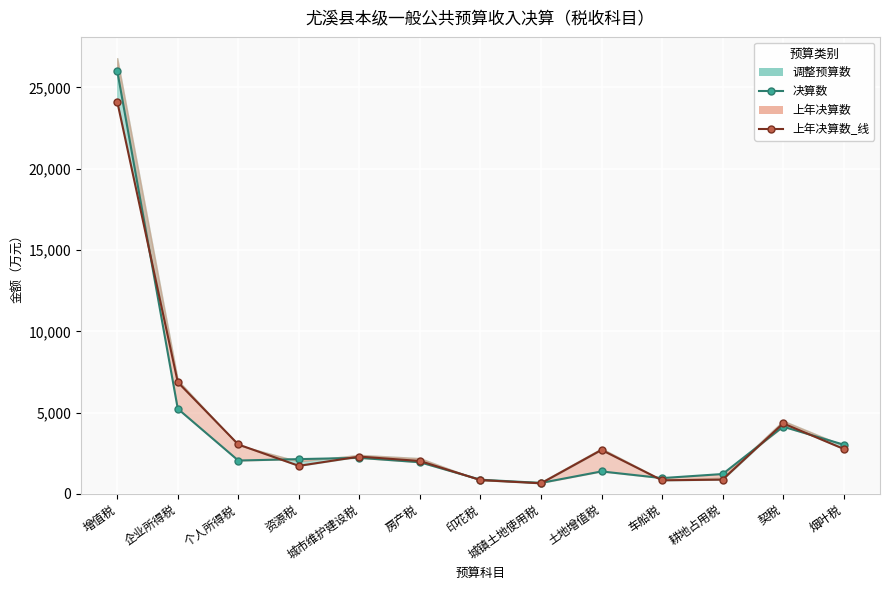

Is this an area chart (filled region under the line)?

No